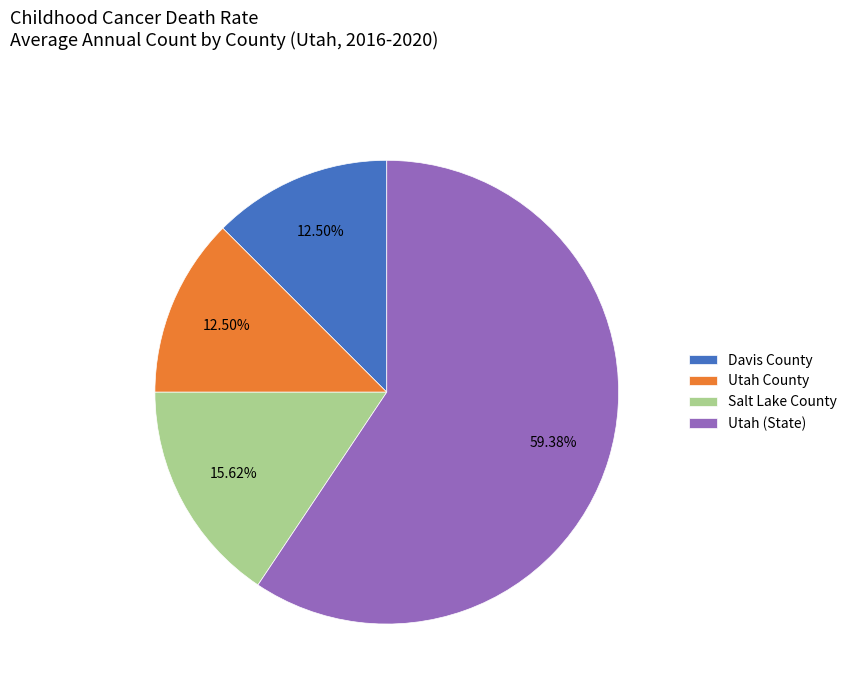

What is the largest slice in the pie chart?

Utah (State)